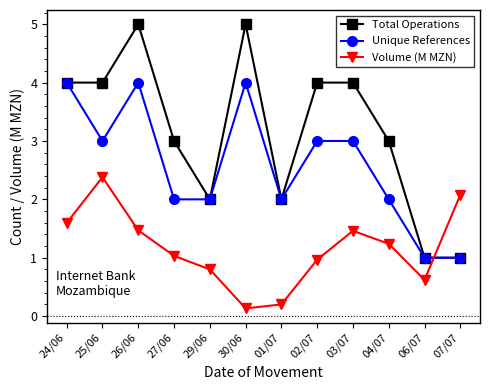

At which category does Unique References reach its first local valley?

25/06